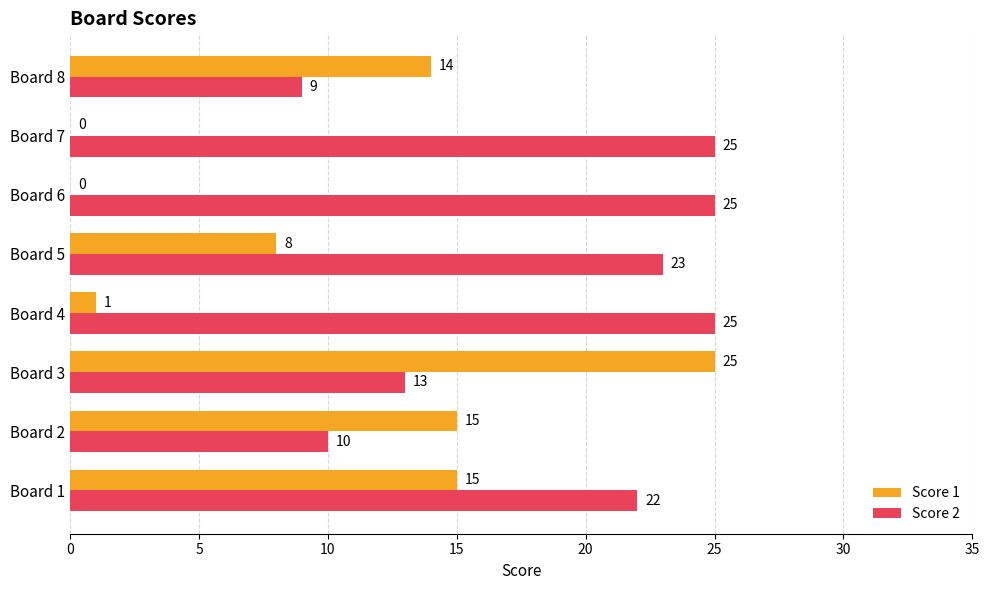

The Score 1 series shows 8 at Board 1. True or false?

False